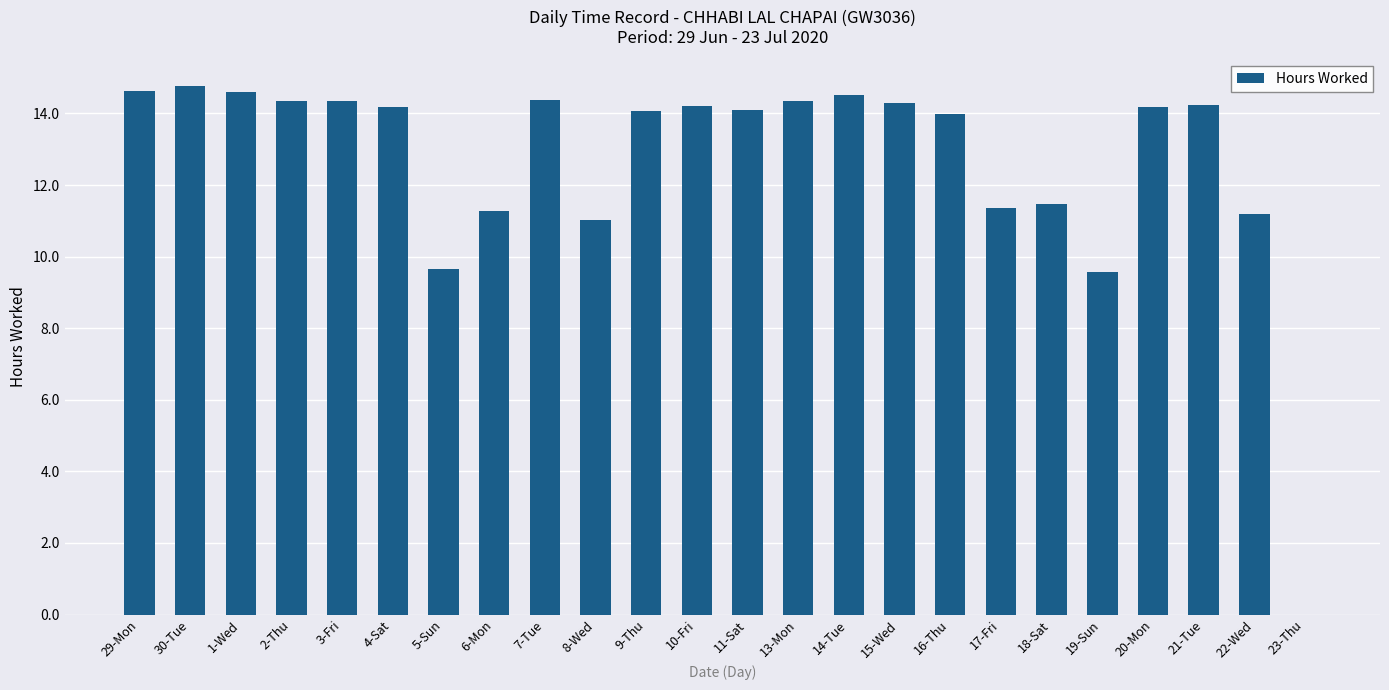

The chart shows a value of 9.6 at 19-Sun. True or false?

True